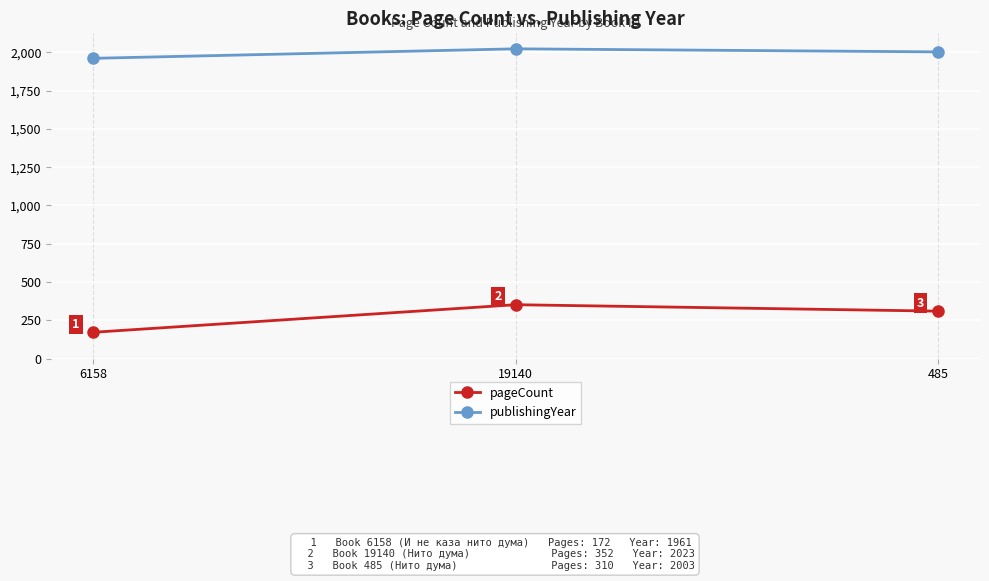

Which category has the highest value across all series?

19140